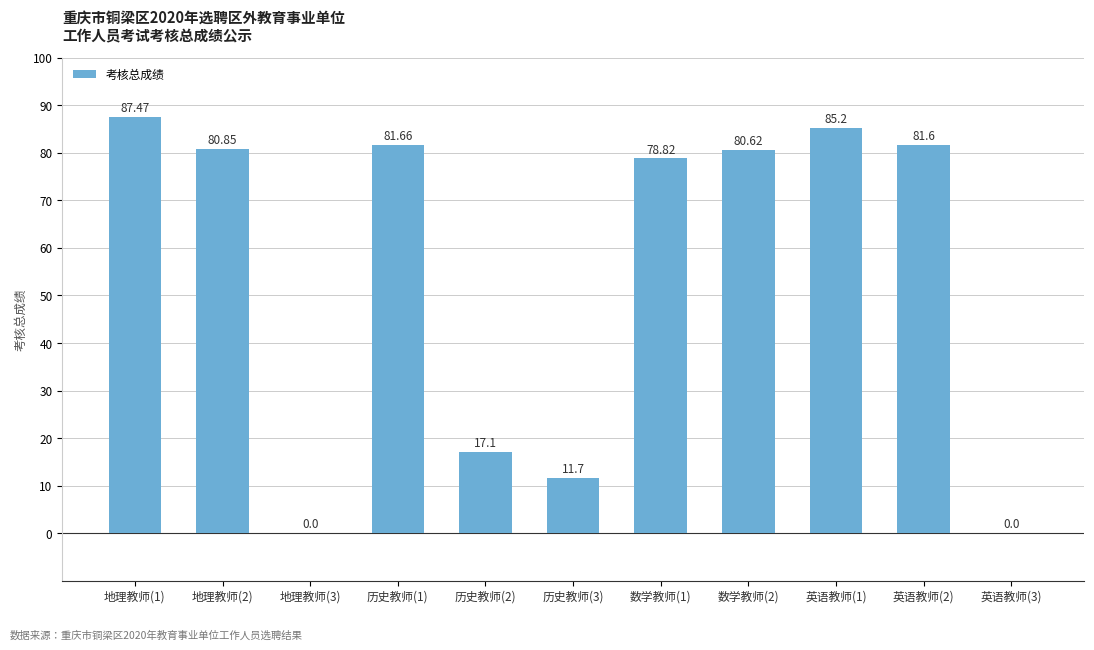

The value at 历史教师(2) is 17.1. True or false?

True